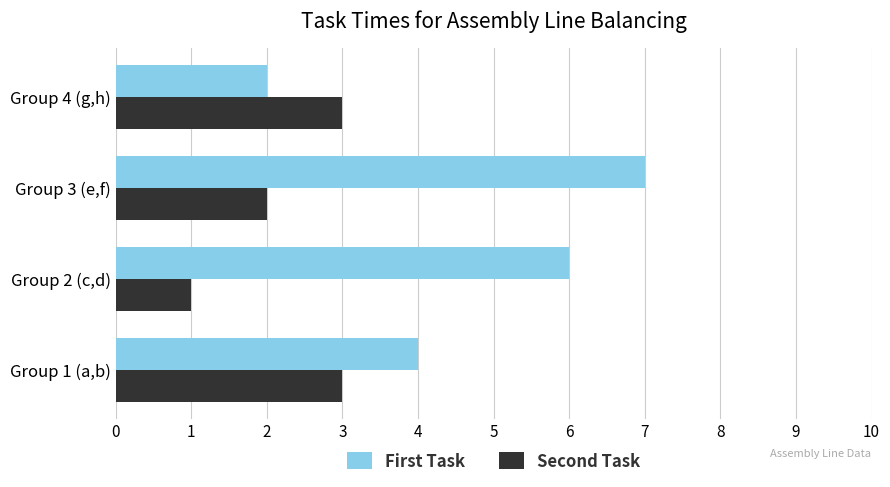

What is the greatest value displayed?

7